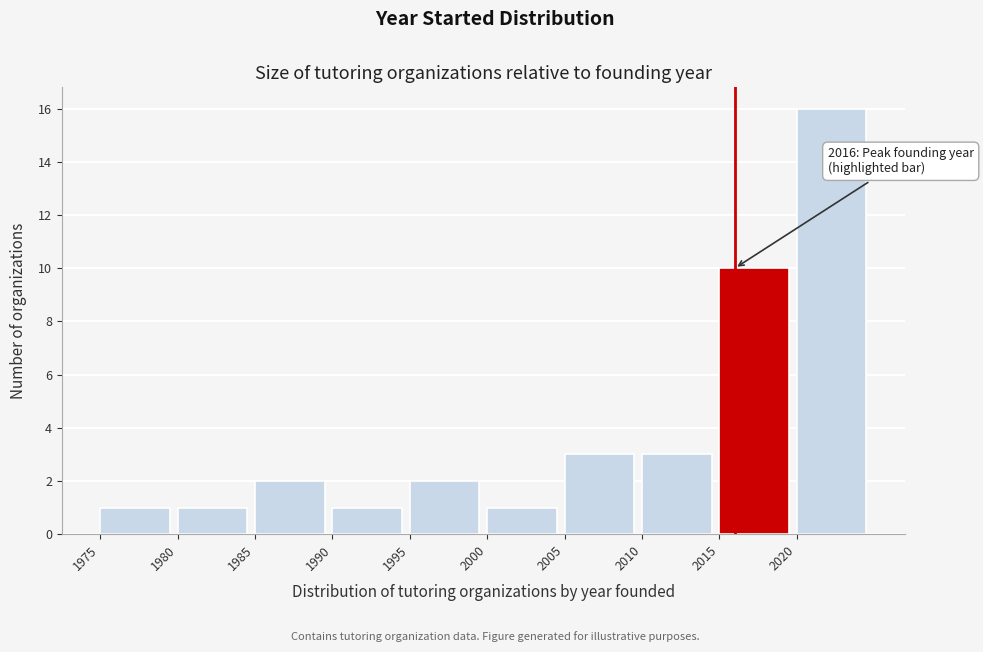

Which range on the x-axis has the tallest bar?

2020 to 2025